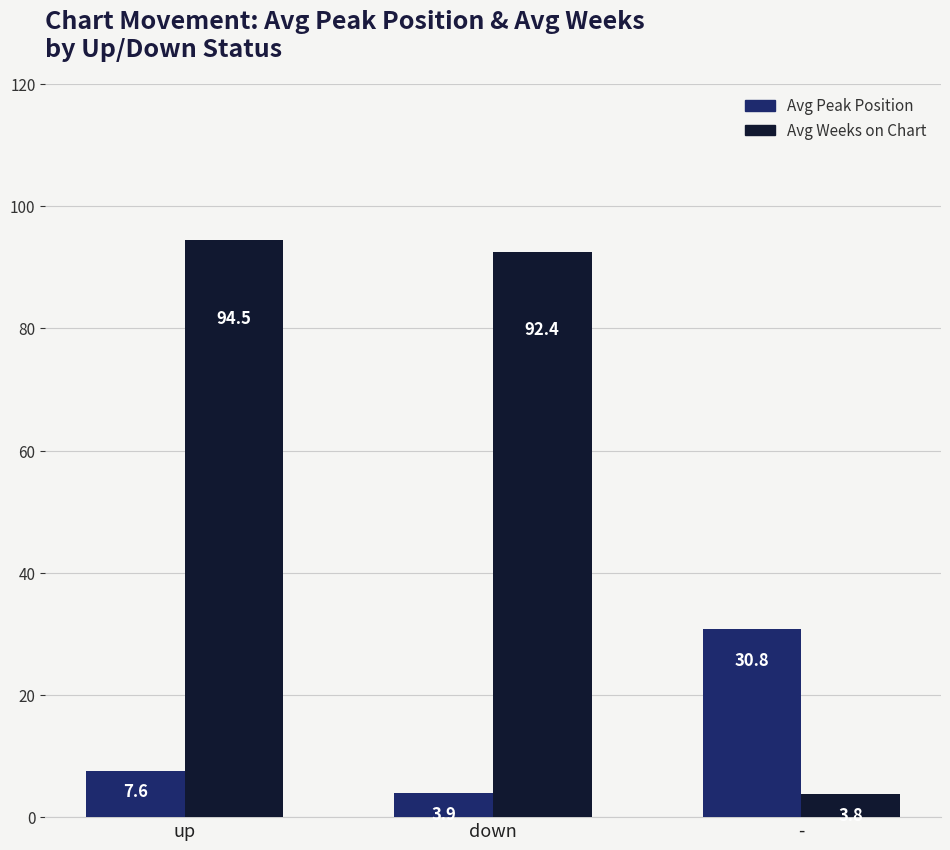

What is the label of the 3rd bar from the right?

up